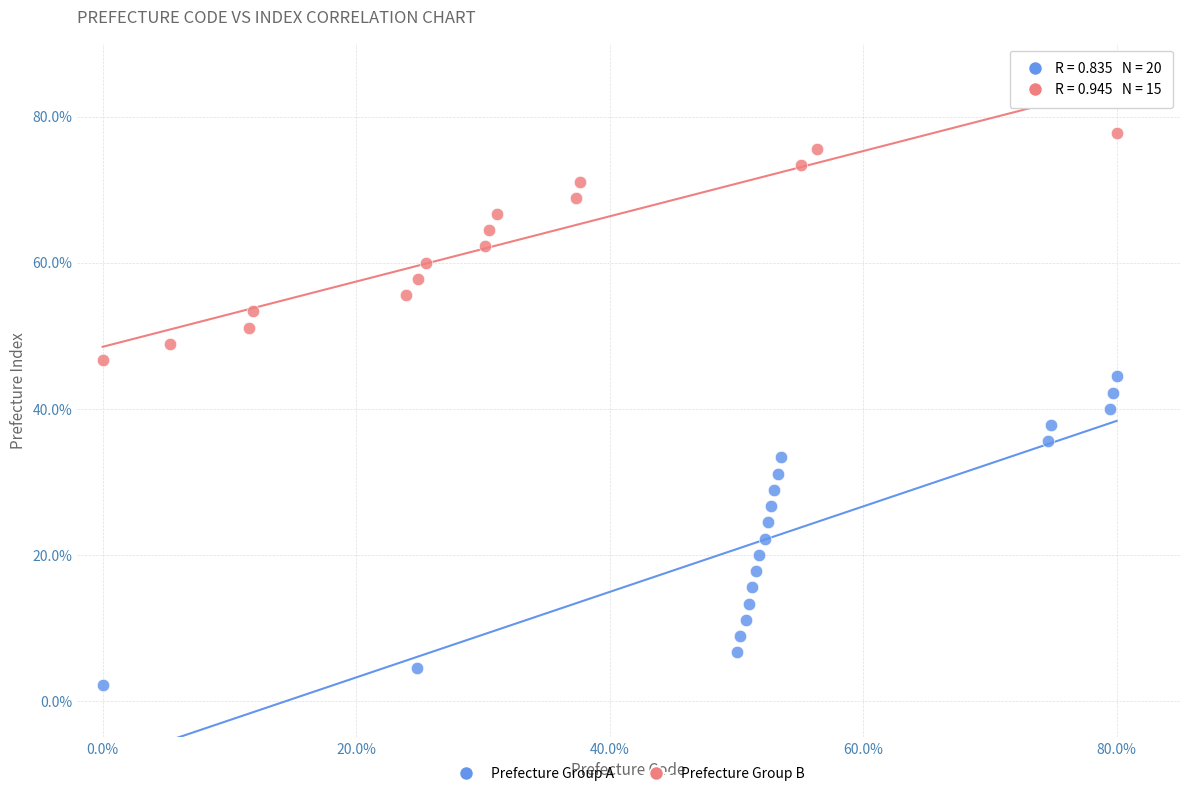

What are all the series names shown in the legend?

Prefecture Group A, Prefecture Group B